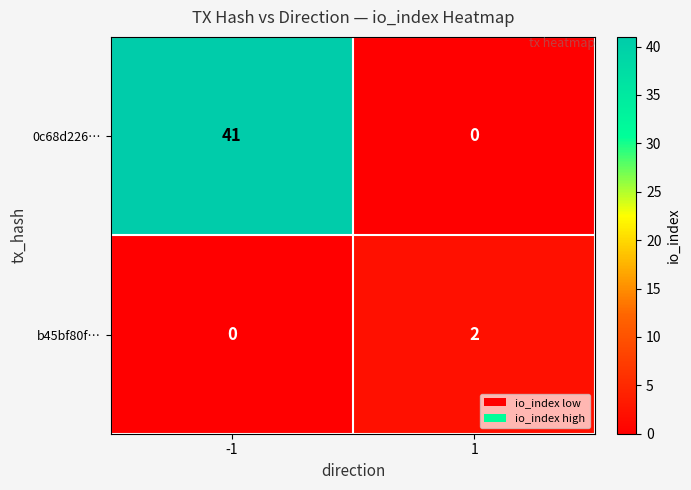

At -1, list the series in order from largest to smallest.

0c68d226…, b45bf80f…